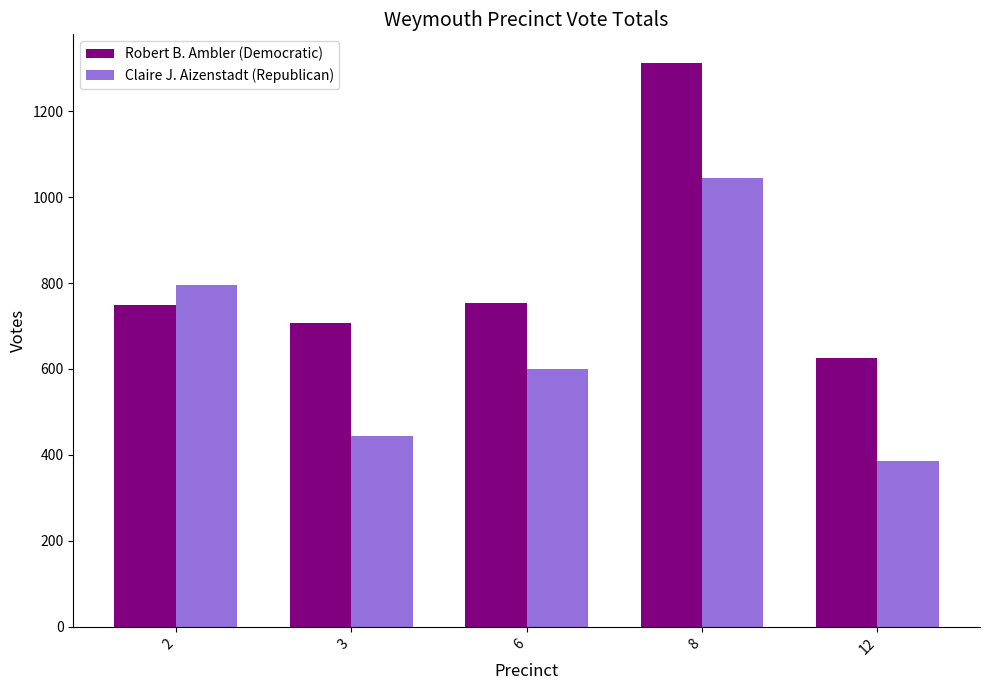

List the series in order of their peak value, highest first.

Robert B. Ambler (Democratic), Claire J. Aizenstadt (Republican)